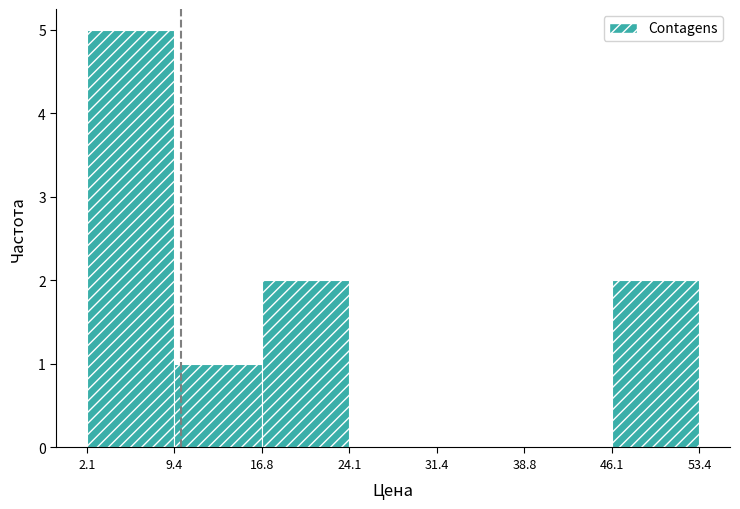

Reading left to right, transcribe this chart: for each bar, give the range it covers on the x-axis and its height. The values are not printed on the chart, so give them approximately, as read against the axis.

2.1 to 9.4: 5
9.4 to 16.8: 1
16.8 to 24.1: 2
24.1 to 31.4: 0
31.4 to 38.8: 0
38.8 to 46.1: 0
46.1 to 53.4: 2